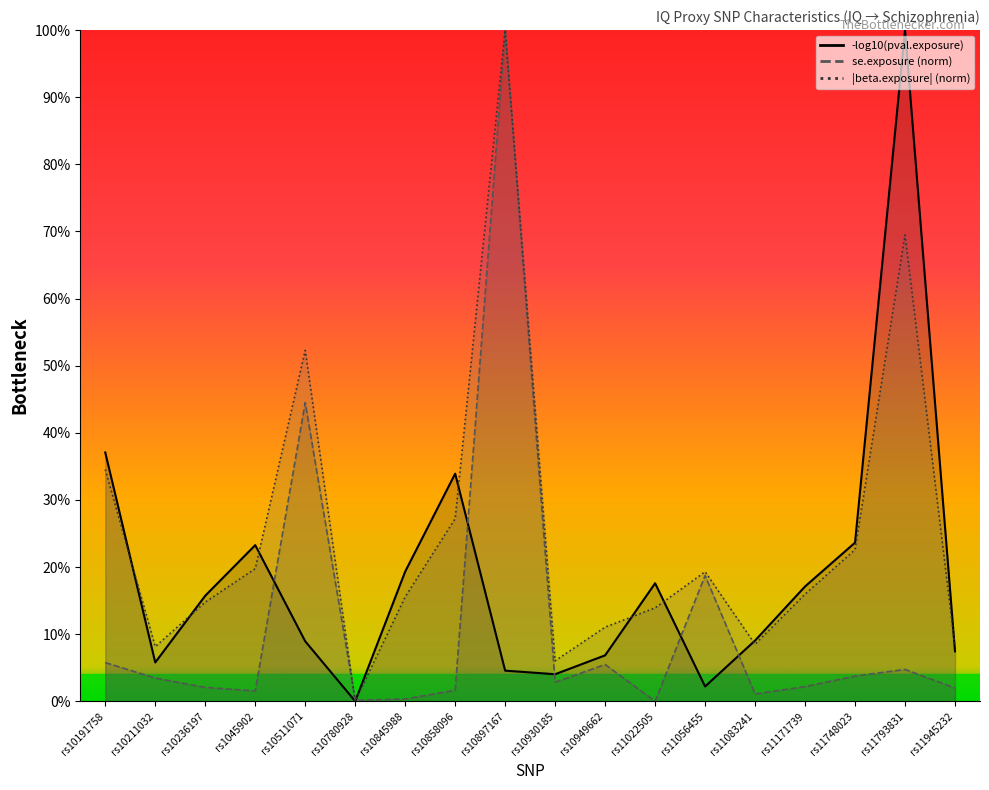

Does the chart display data point markers on the line(s)?

No